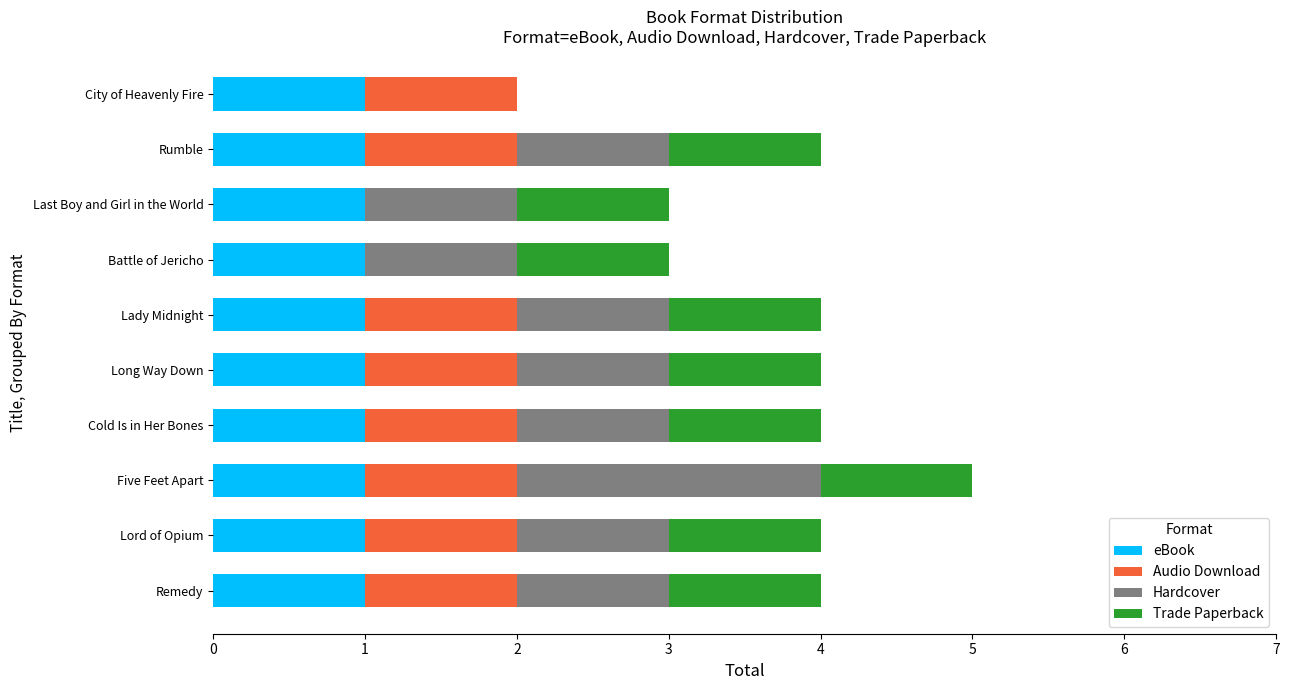

What are all the series names shown in the legend?

eBook, Audio Download, Hardcover, Trade Paperback